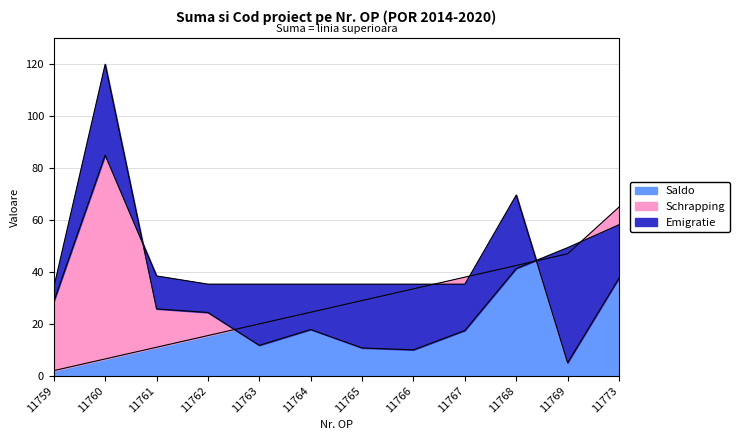

True or false: Schrapping has a value of 23.2 at 11766.

False